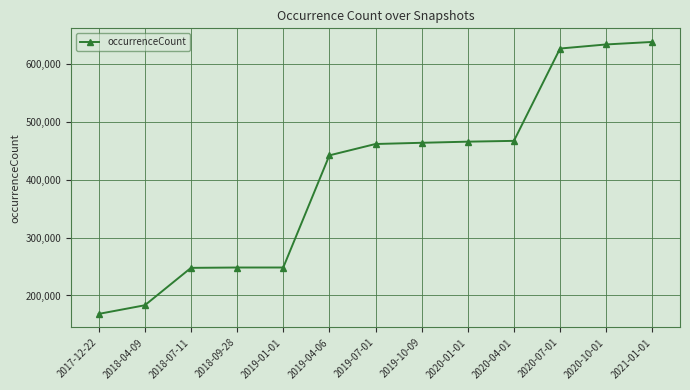

What is the difference between the values at 2020-07-01 and 2019-04-06?

184385